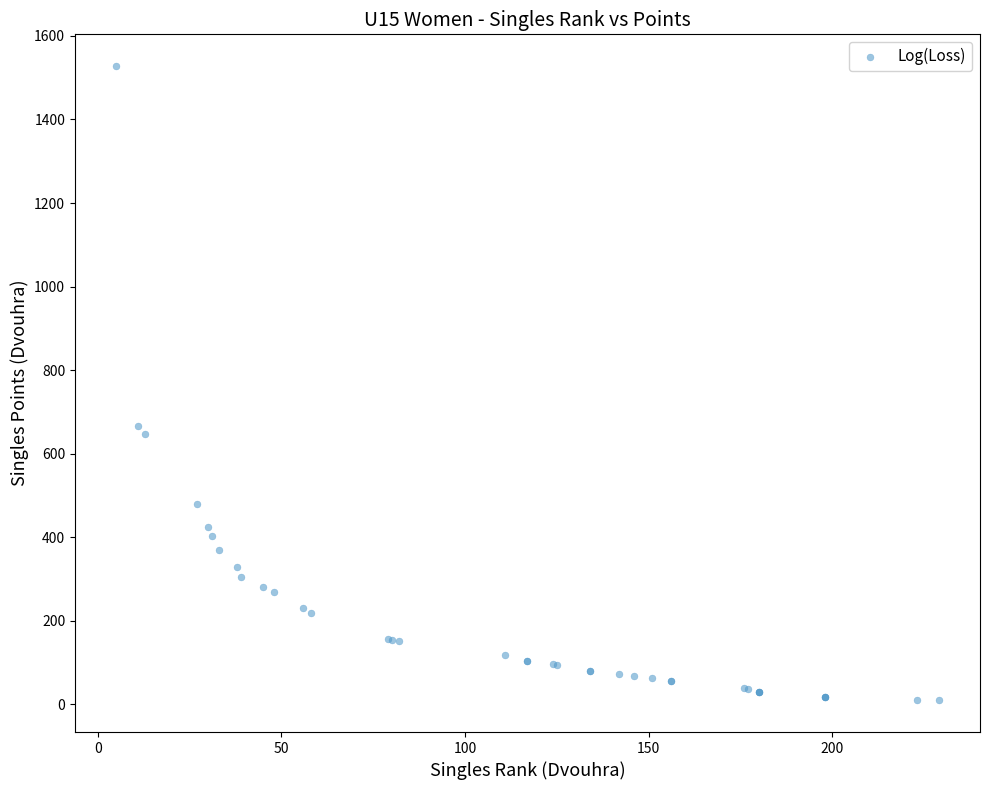

What Y value in the scatter plot is closest to 768?

667